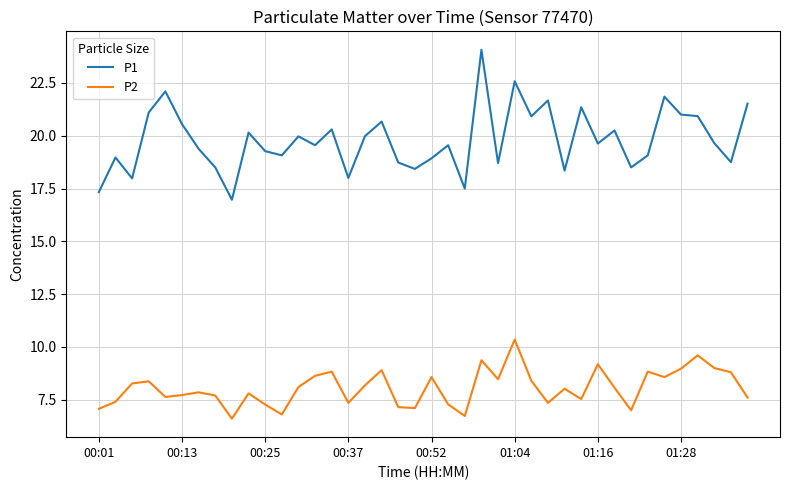

What is the lowest value of the P2 series?

6.6